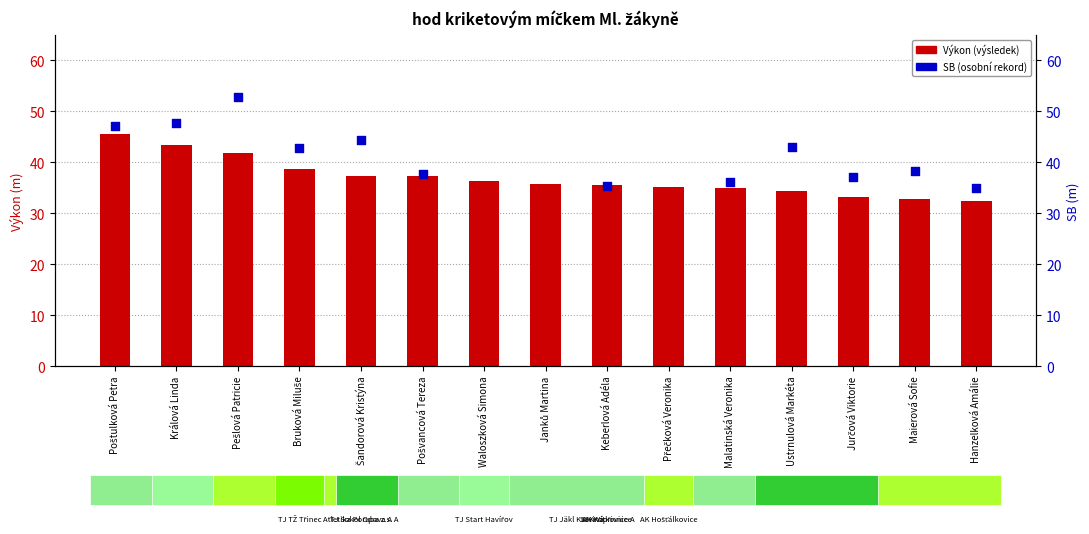

What are all the series names shown in the legend?

Výkon (výsledek), SB (osobní rekord)